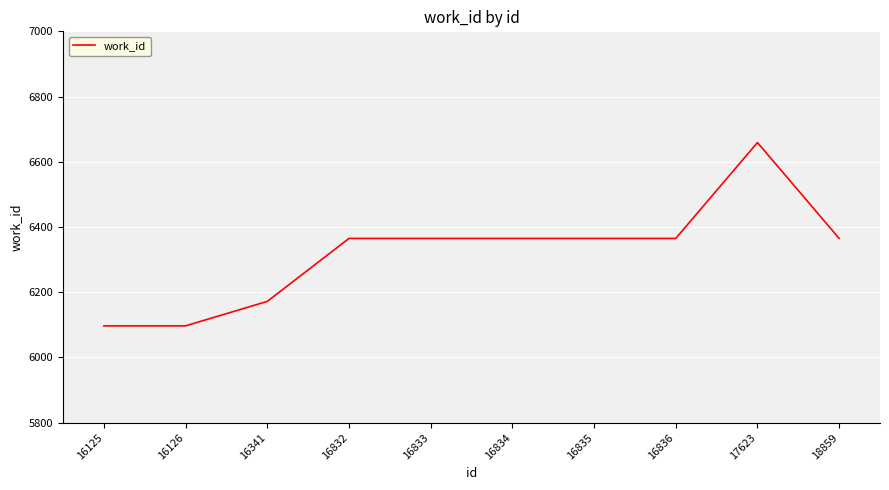

What is the minimum value shown in the chart?

6097